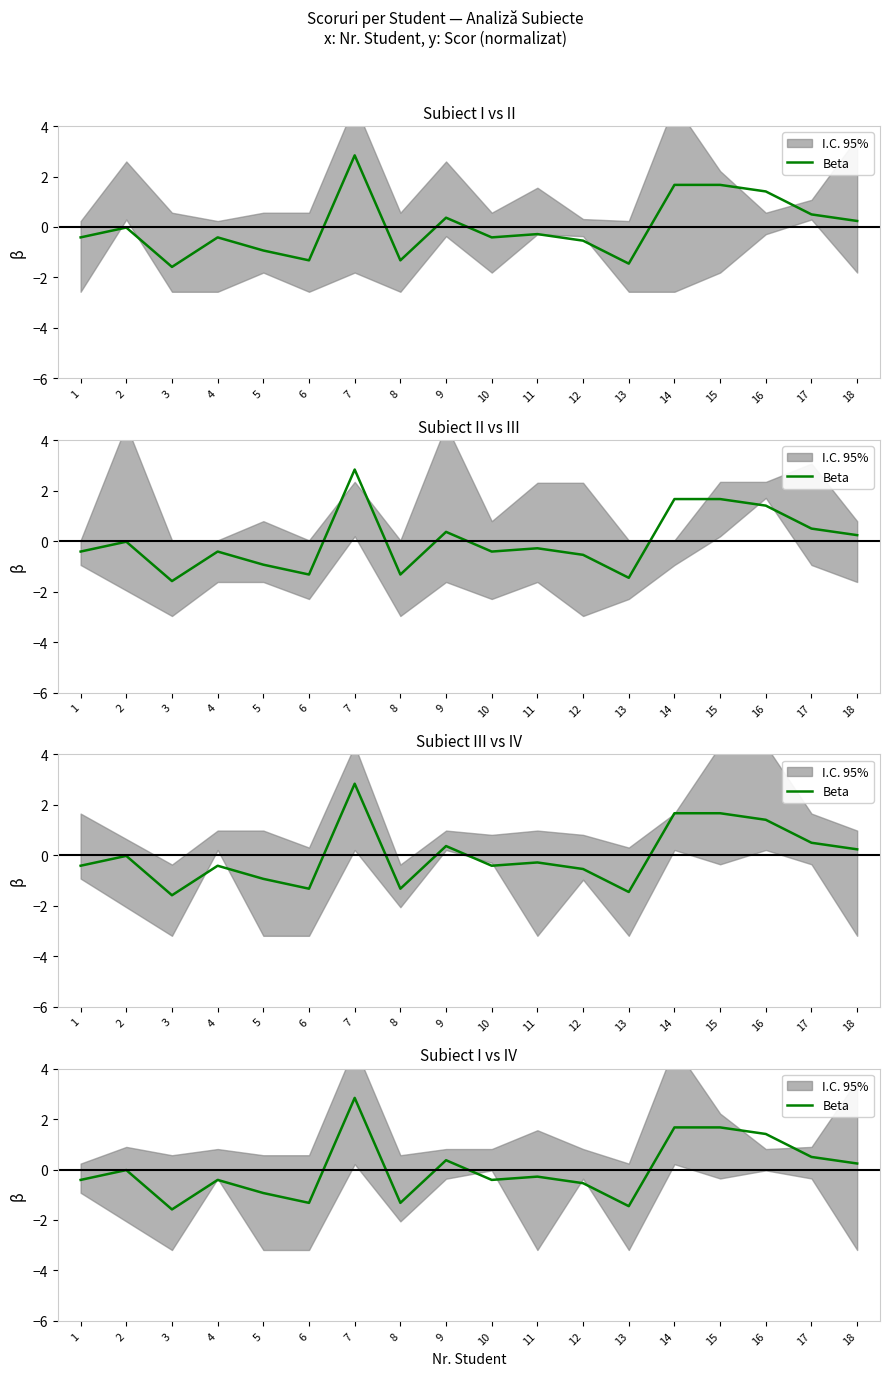

What is the change in value from 4 to 12?

-0.1